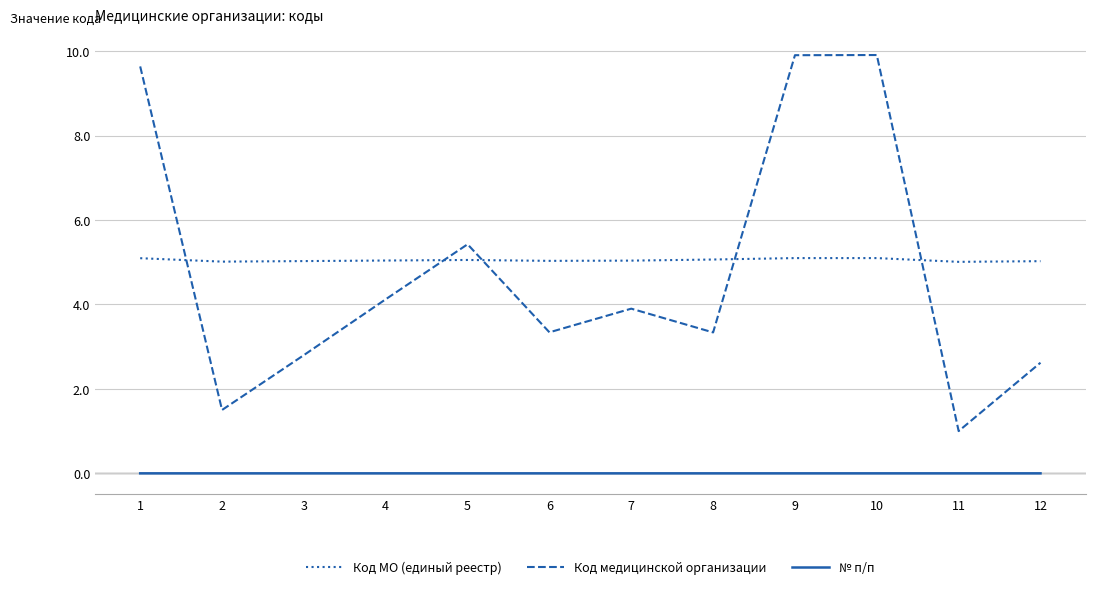

Which series changed the most between 5 and 12?

Код медицинской организации